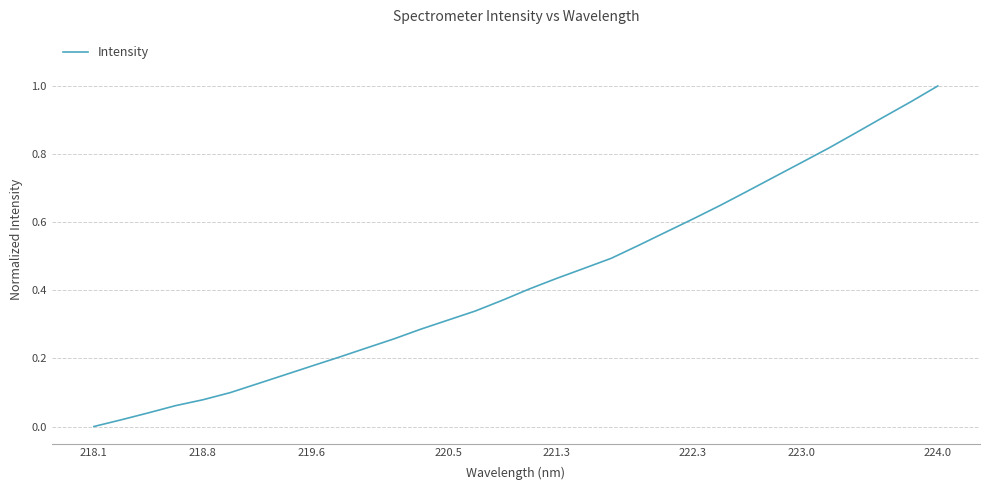

The value at 222.3 is 0.6. True or false?

True